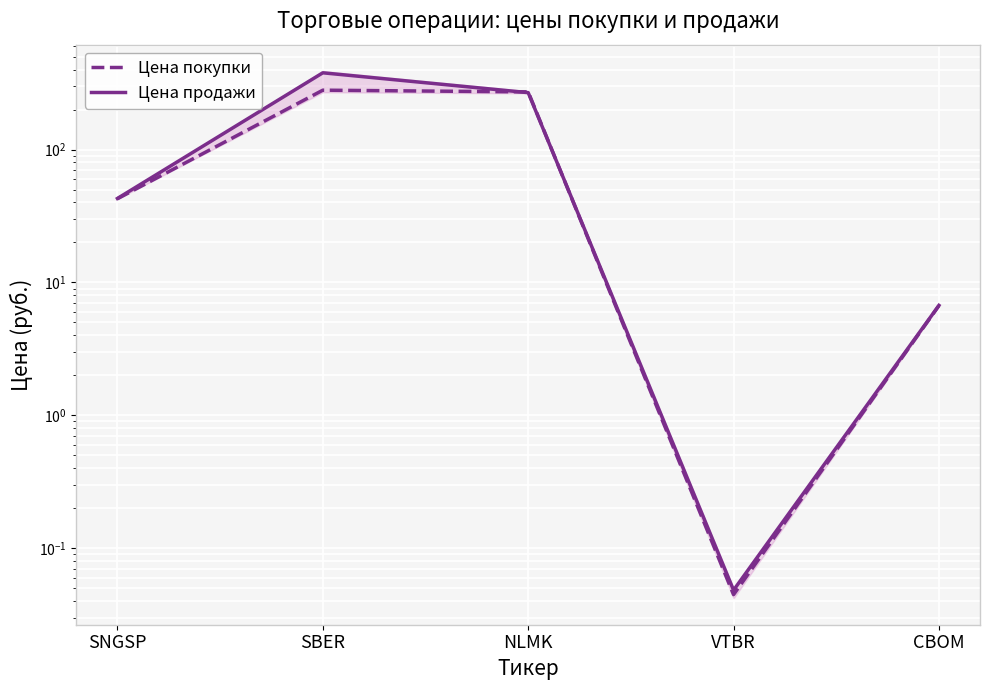

Which category has the lowest value across all series?

VTBR